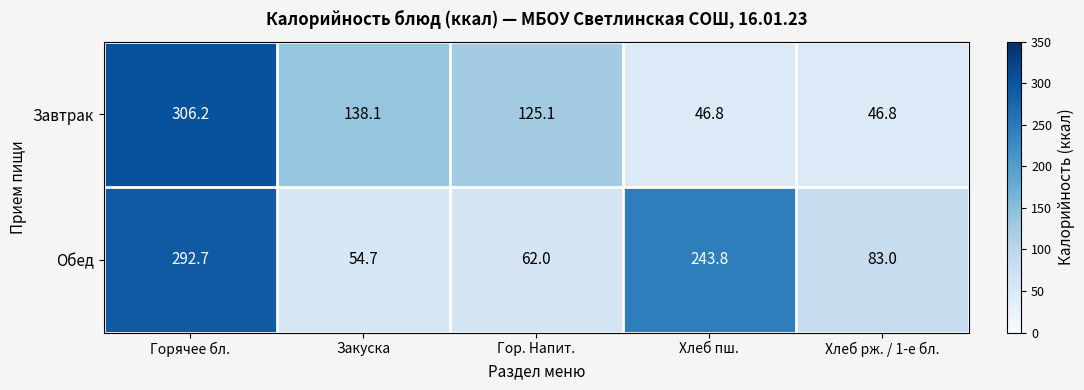

How many distinct data groups are displayed?

2